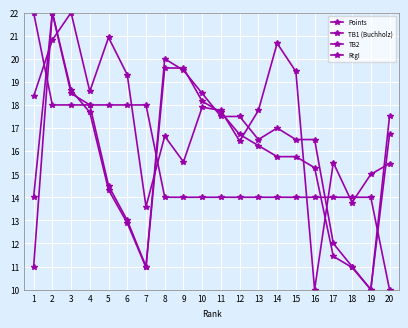

How many lines are shown in the chart?

4